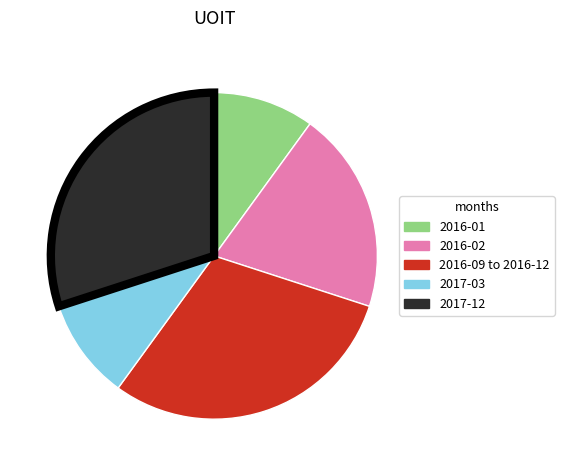

Is there any slice that represents more than half of the pie?

No